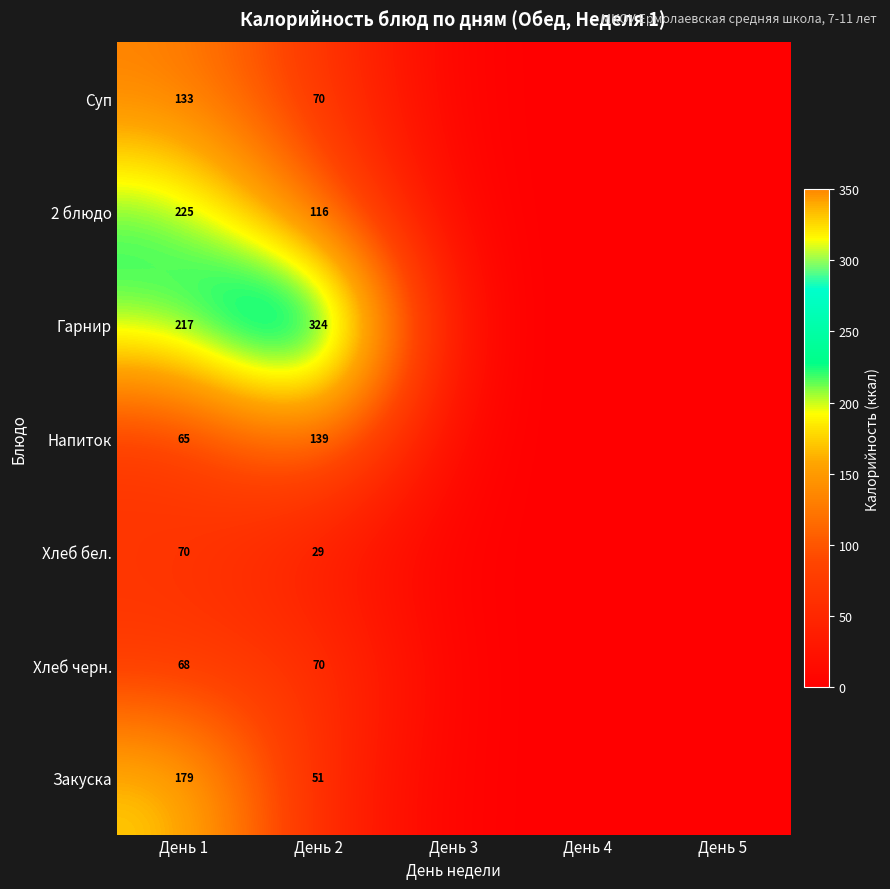

The value of Напиток at День 1 is 37. True or false?

False